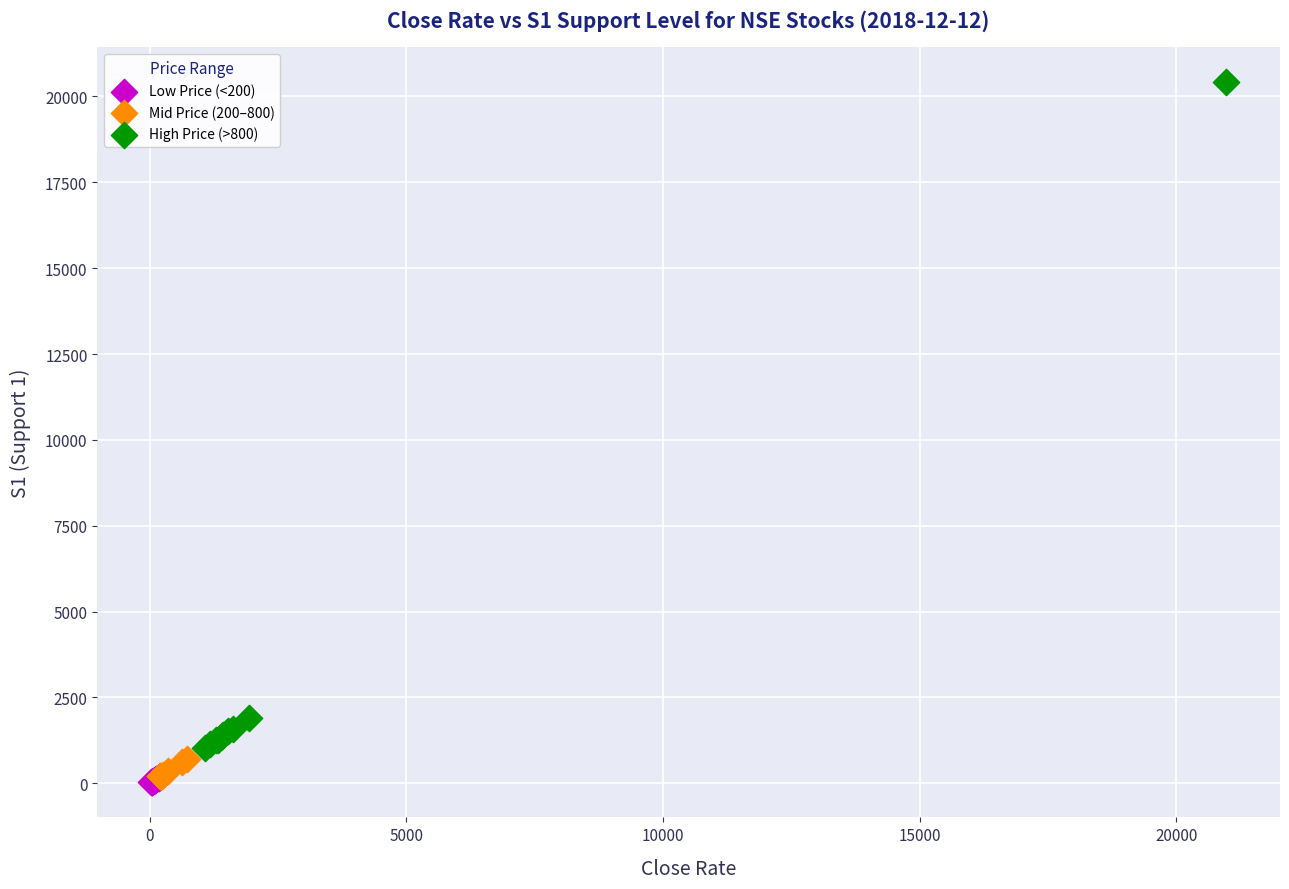

Which series has the widest spread of Y values?

High Price (>800)